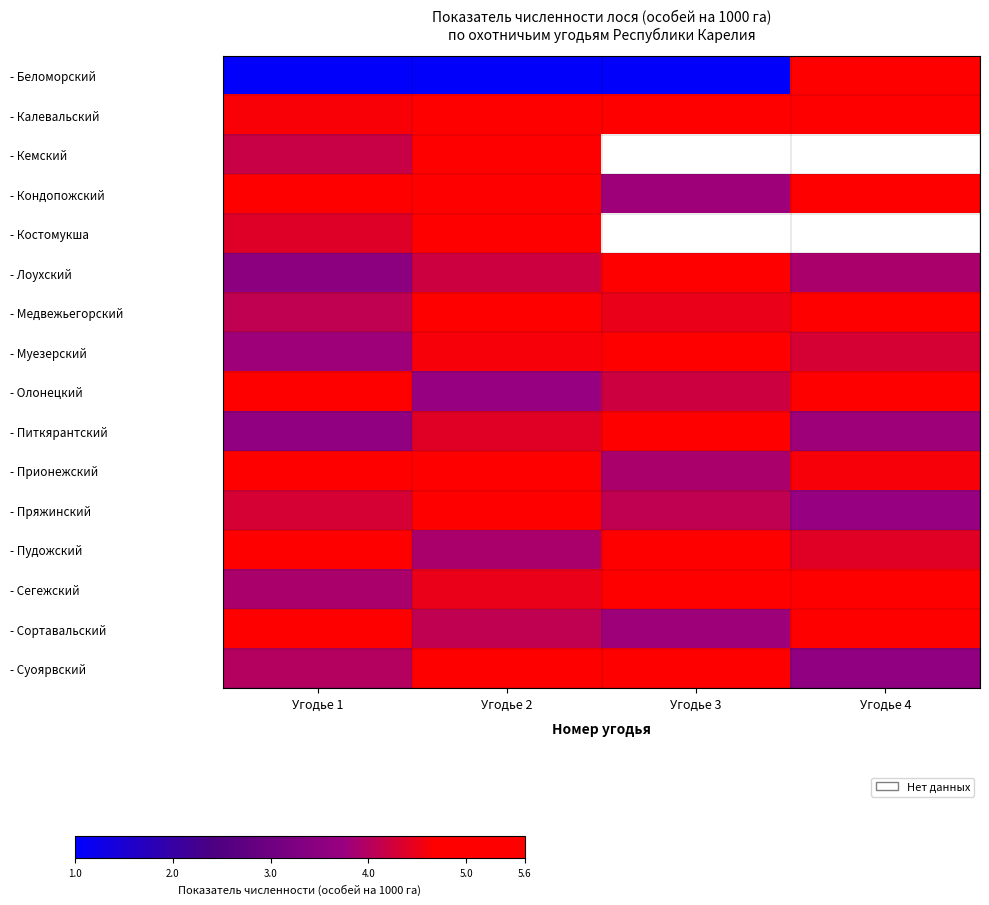

What is the difference between the highest and lowest values at Угодье 3?

4.2